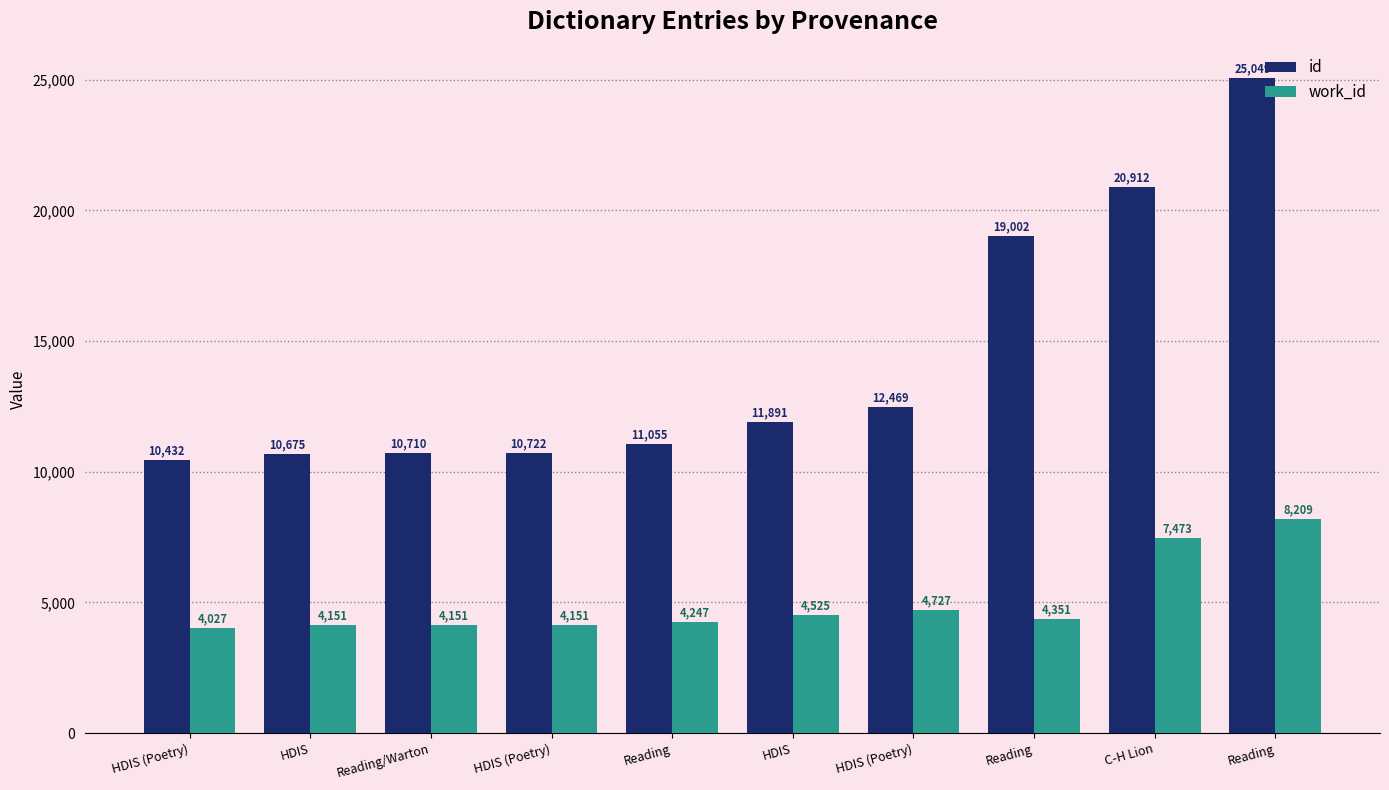

How many bars are there in each group?

2